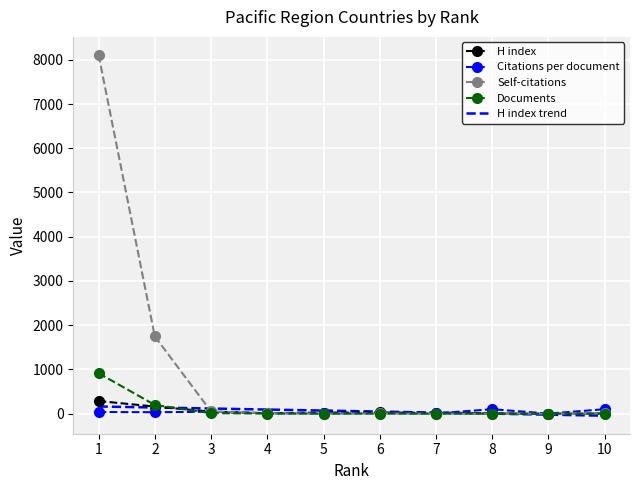

What is the difference between the maximum and second lowest values in the Citations per document series?

96.0